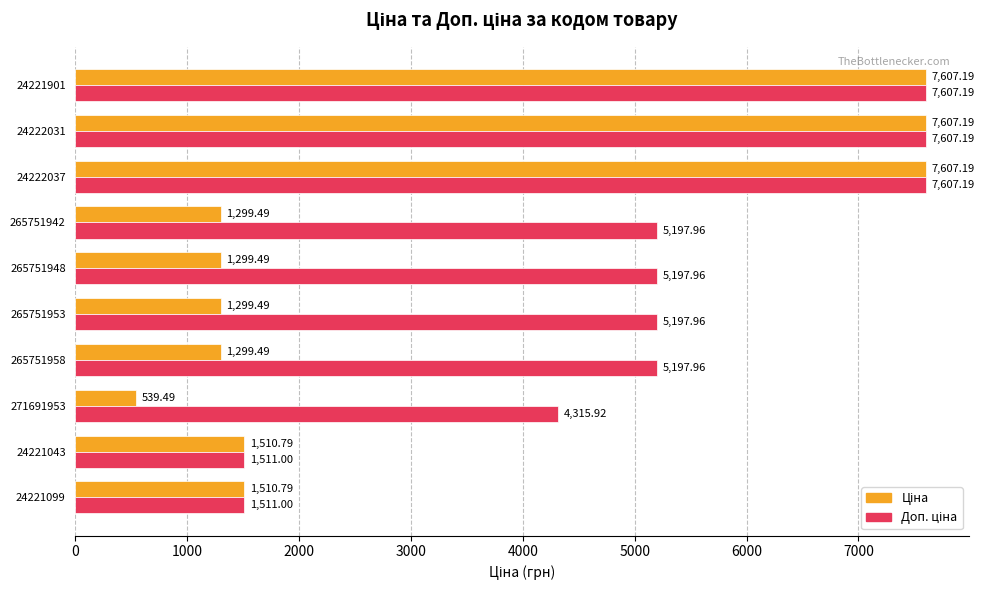

What is the spread (max minus min) of values at 271691953?

3776.4